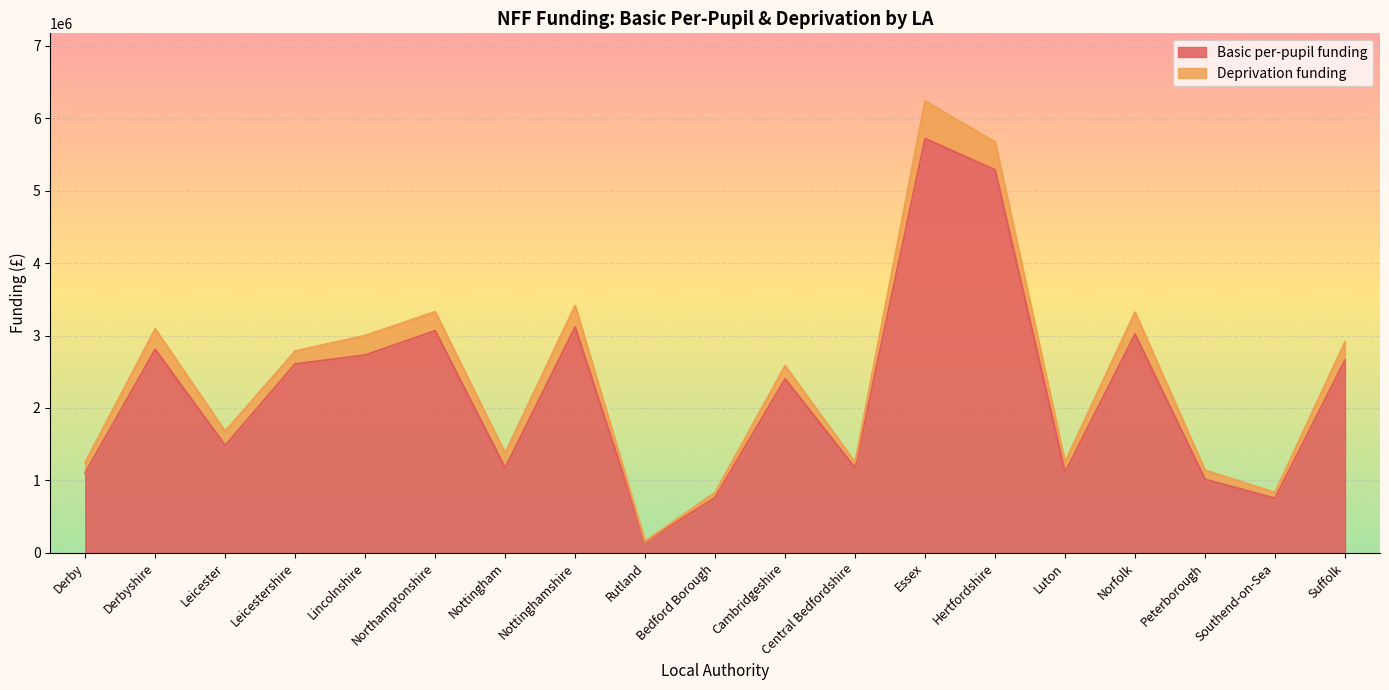

How many values are below 2400450?

9